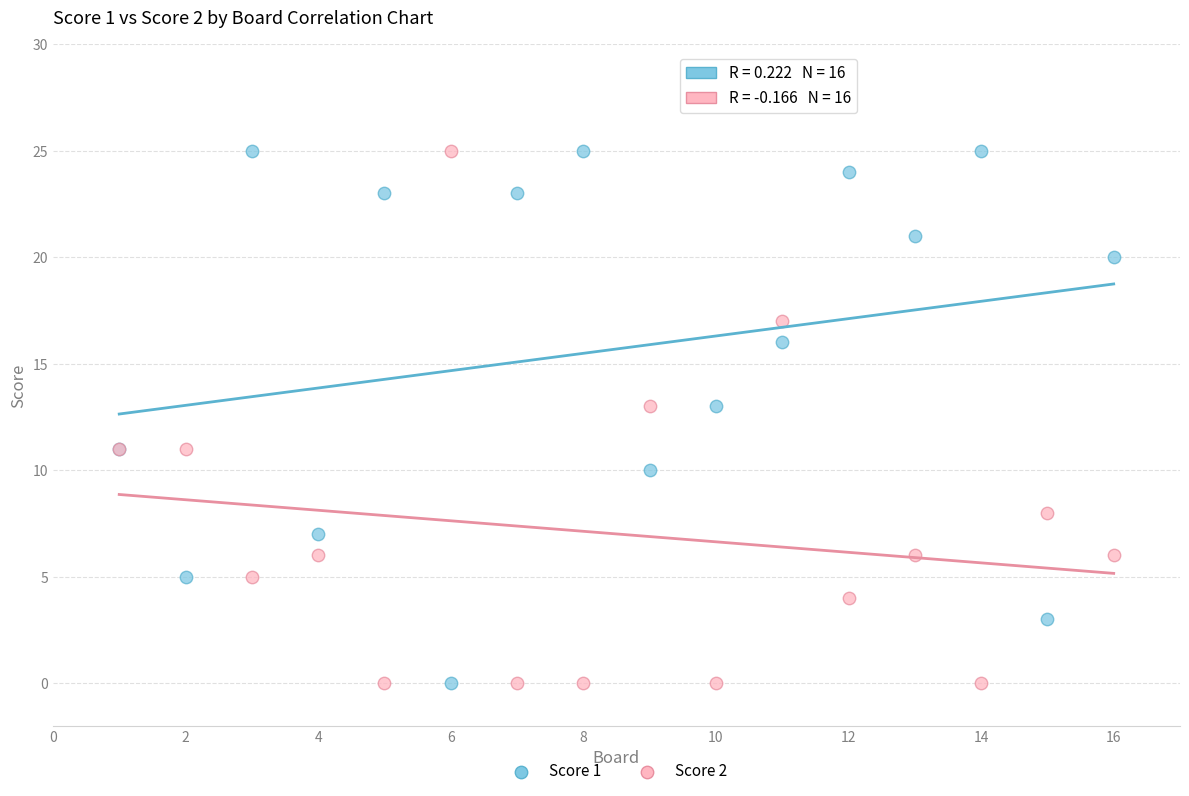

What is the X range (max minus min) for the scatter plot?

15